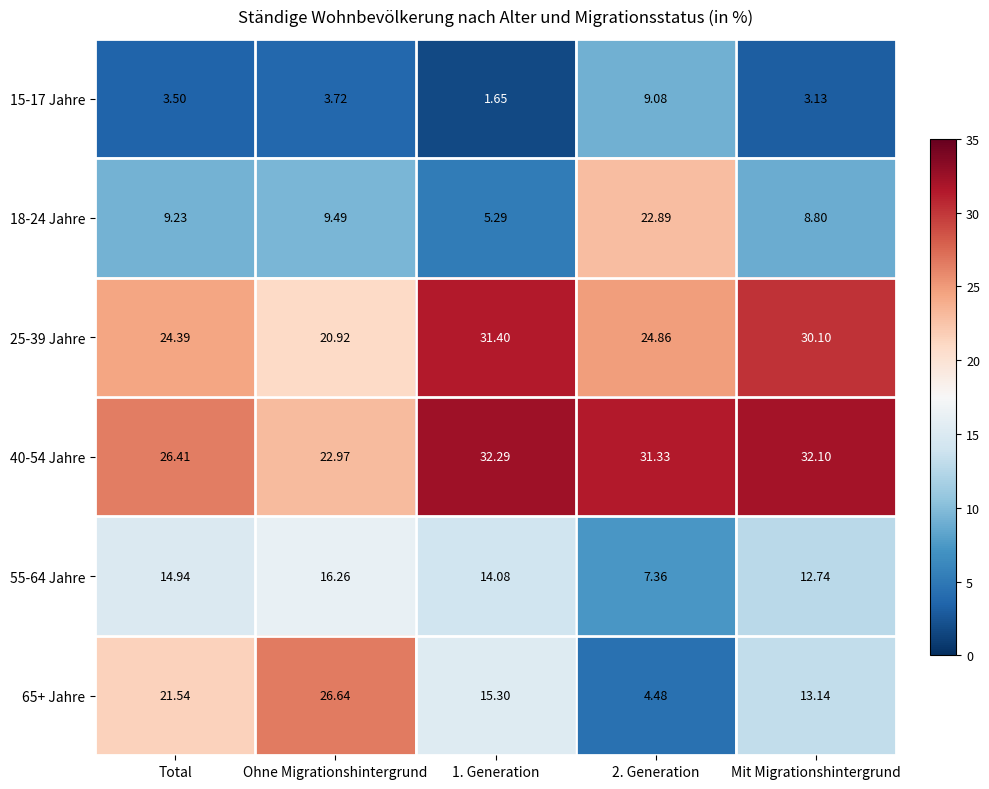

What is the total value across all series at 1. Generation?

100.0